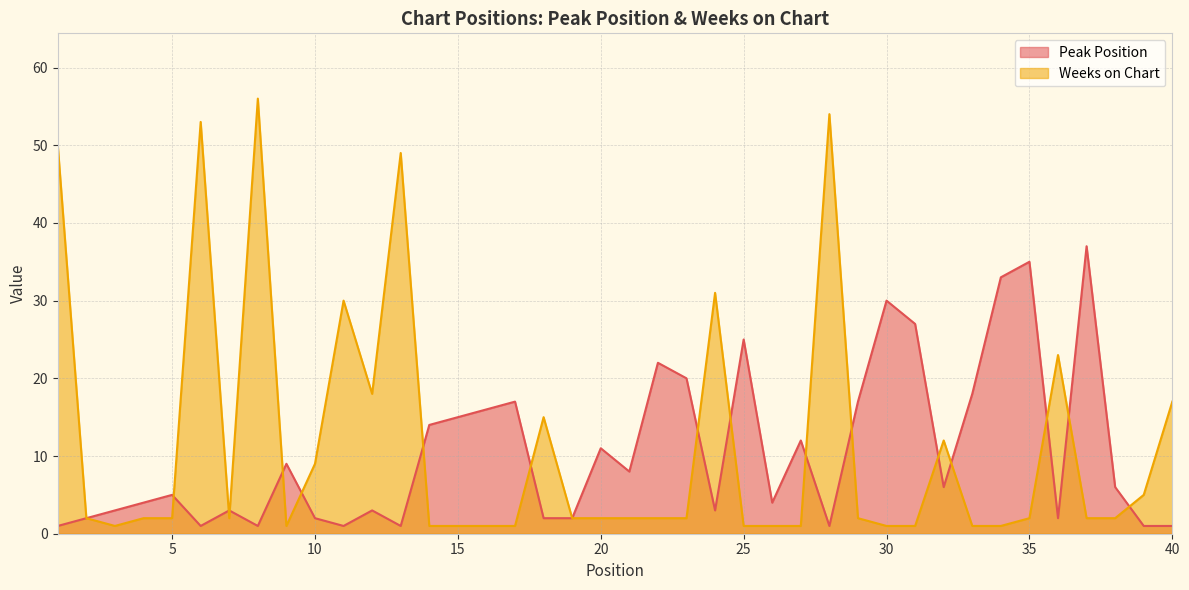

How many values in the Peak Position series are below 6?

20